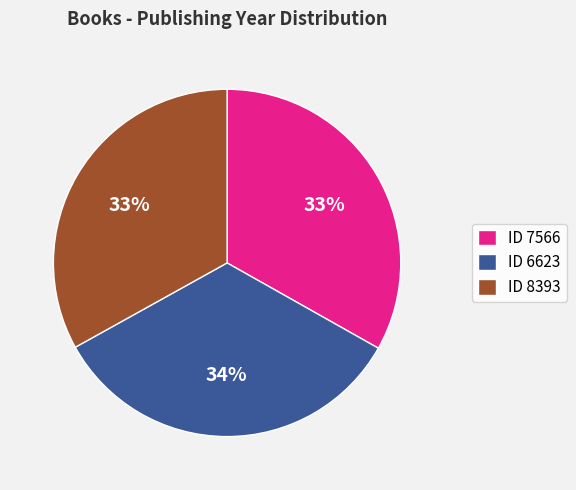

Is it true that ID 8393 is 33% of the pie?

True